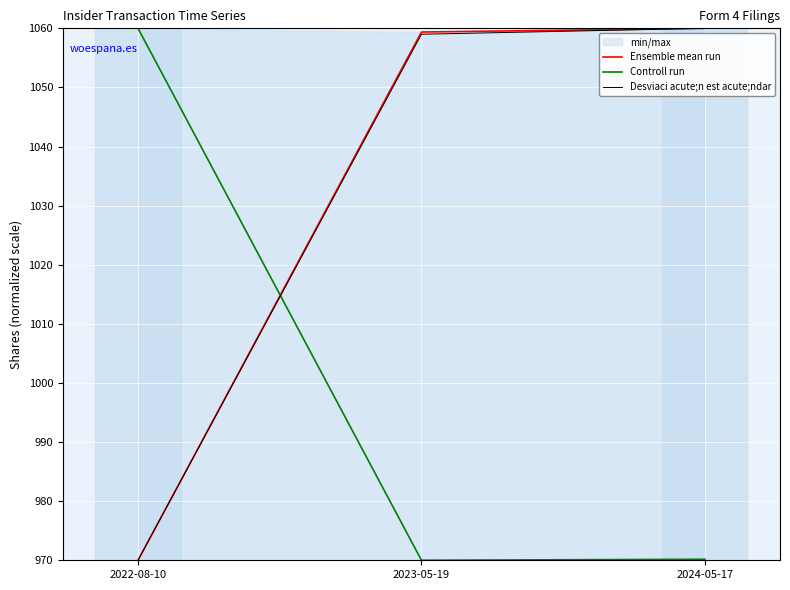

How many values in the Desviaci acute;n est acute;ndar series are below 1059?

1